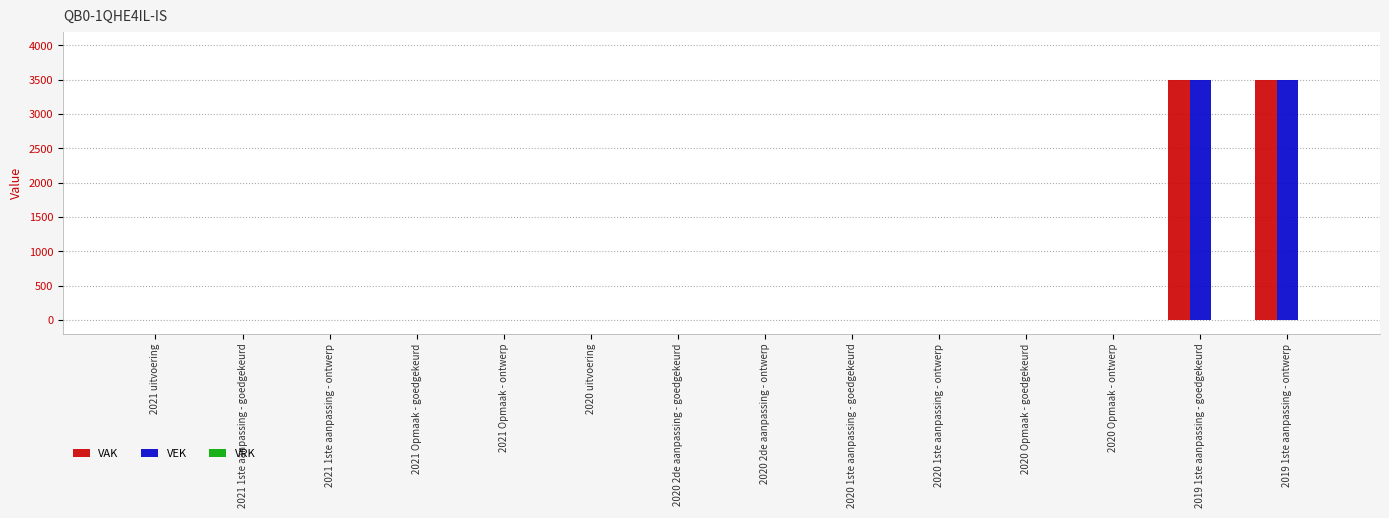

The value of VEK at 2021 1ste aanpassing - ontwerp is -2168. True or false?

False